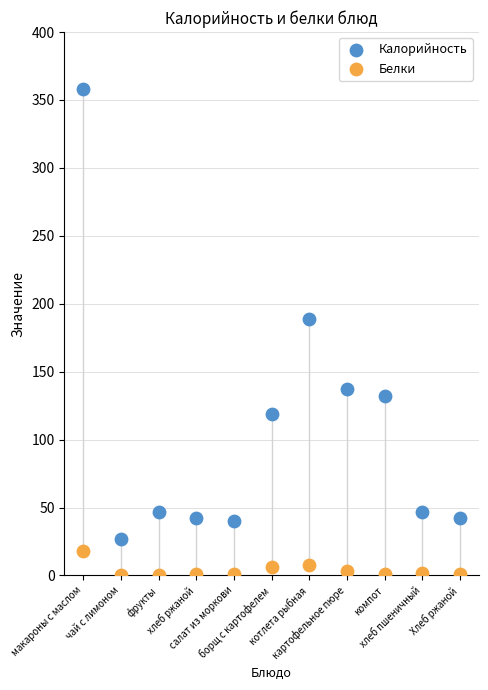

What are all the series names shown in the legend?

Калорийность, Белки